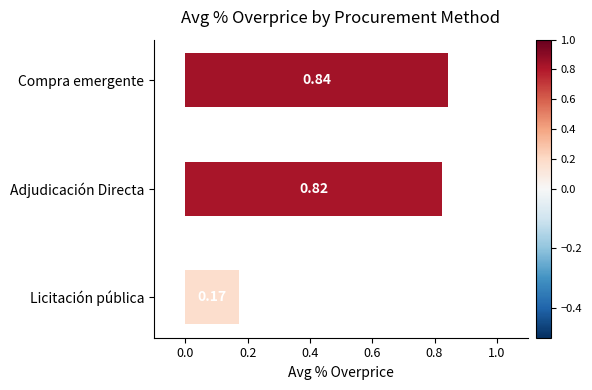

What is the sum of all values?

1.8